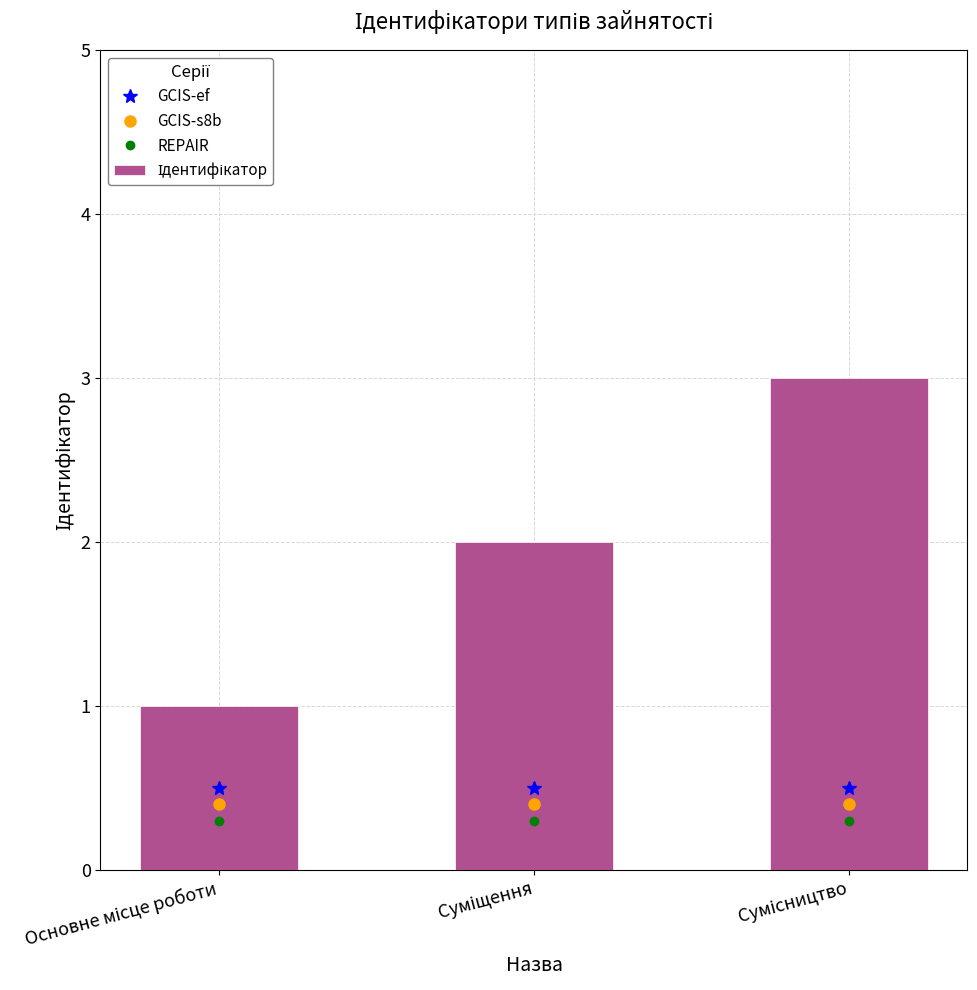

What is the sum of all values?

6